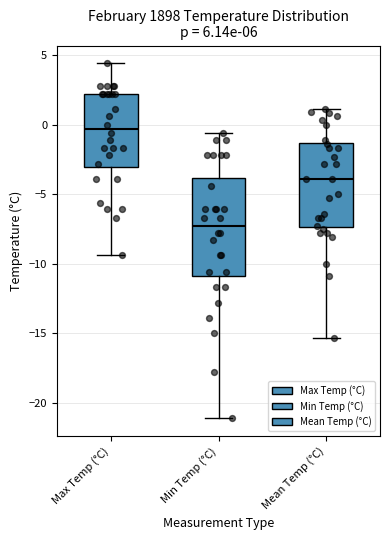

Reading left to right, transcribe this box plot: for each box, give where its median line is, the range the box spans, and where its two whiskers end, as read against the y-axis. The values are not printed on the chart, so give them approximately, as read against the axis.

Max Temp (°C): median -0.5, box -3.0 to 2.0, whiskers -9.5 to 4.5
Min Temp (°C): median -7.0, box -11.0 to -4.0, whiskers -21.0 to -0.5
Mean Temp (°C): median -4.0, box -7.5 to -1.5, whiskers -15.5 to 1.0